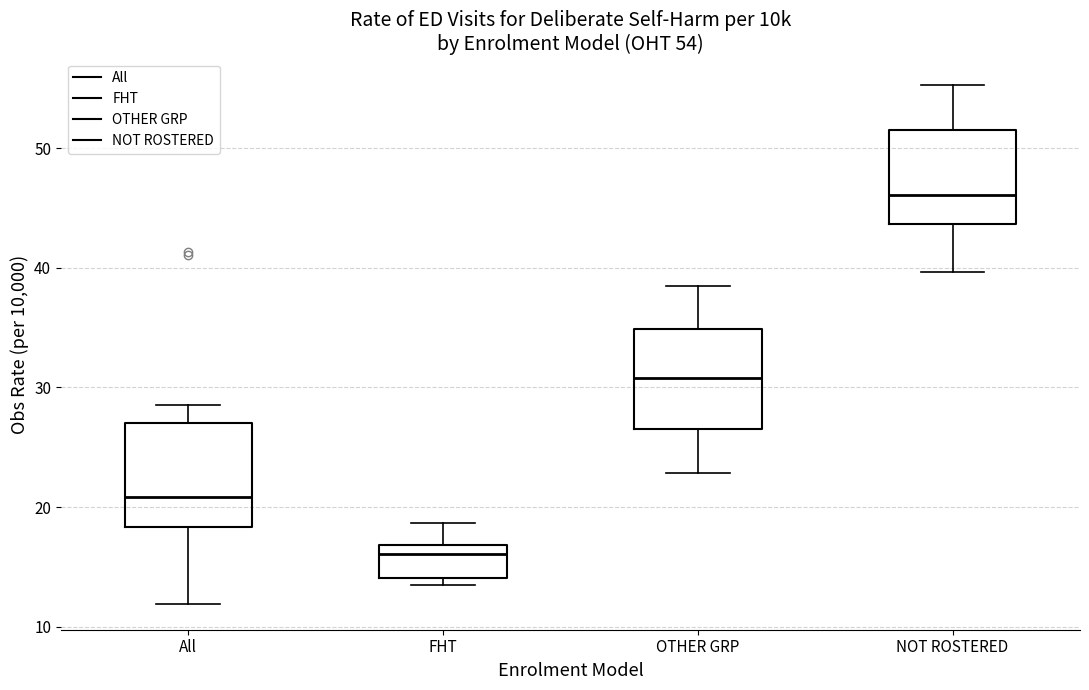

Which box's median line is the highest?

NOT ROSTERED